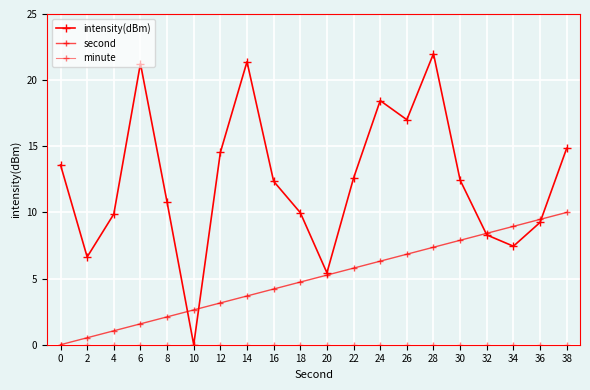

Does the chart have visible grid lines?

Yes